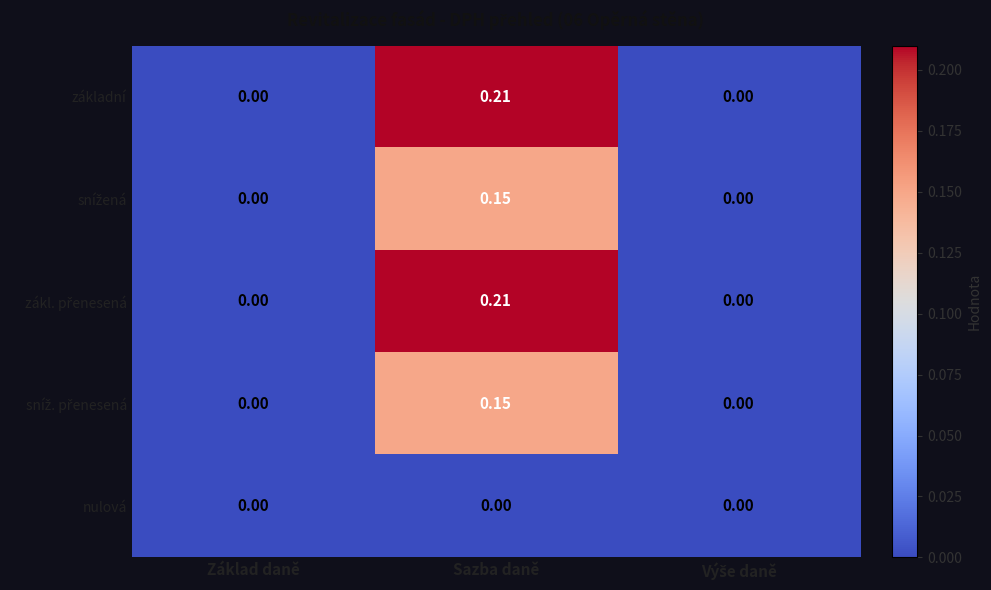

Which label corresponds to the largest value in the chart?

Sazba daně